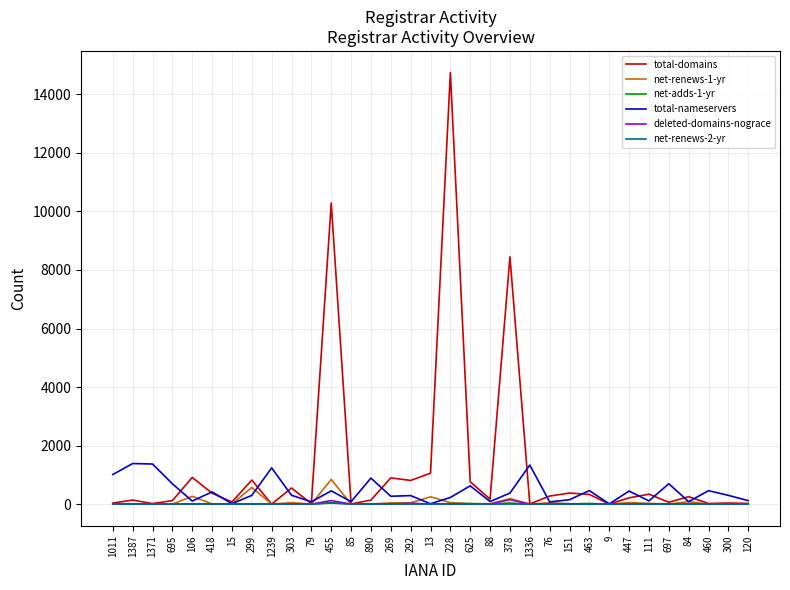

The net-renews-1-yr series shows 190 at 378. True or false?

True